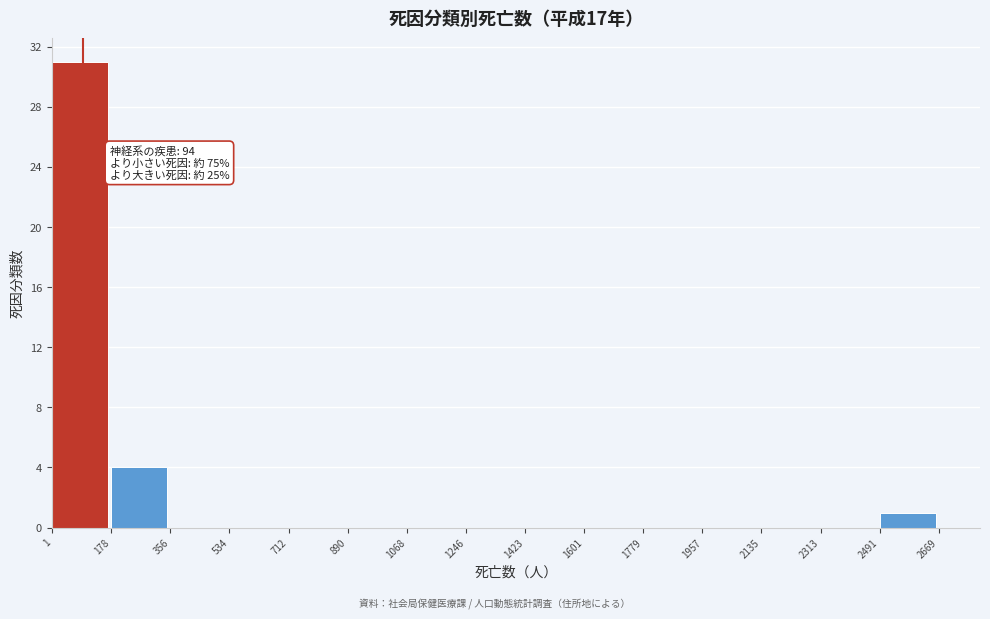

Over which range of the x-axis is the bar tallest?

1 to 178